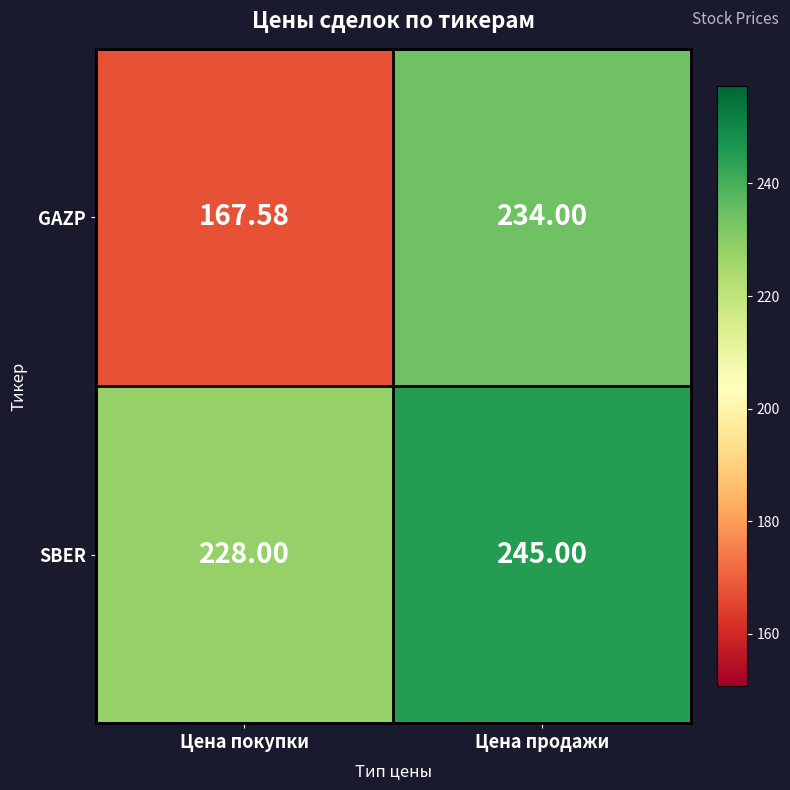

At which label is GAZP closest to 200?

Цена покупки